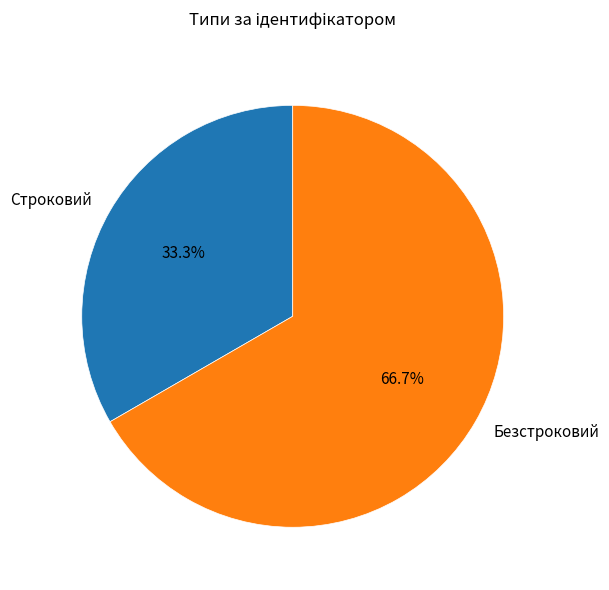

To the nearest percent, what is the average slice percentage?

50%